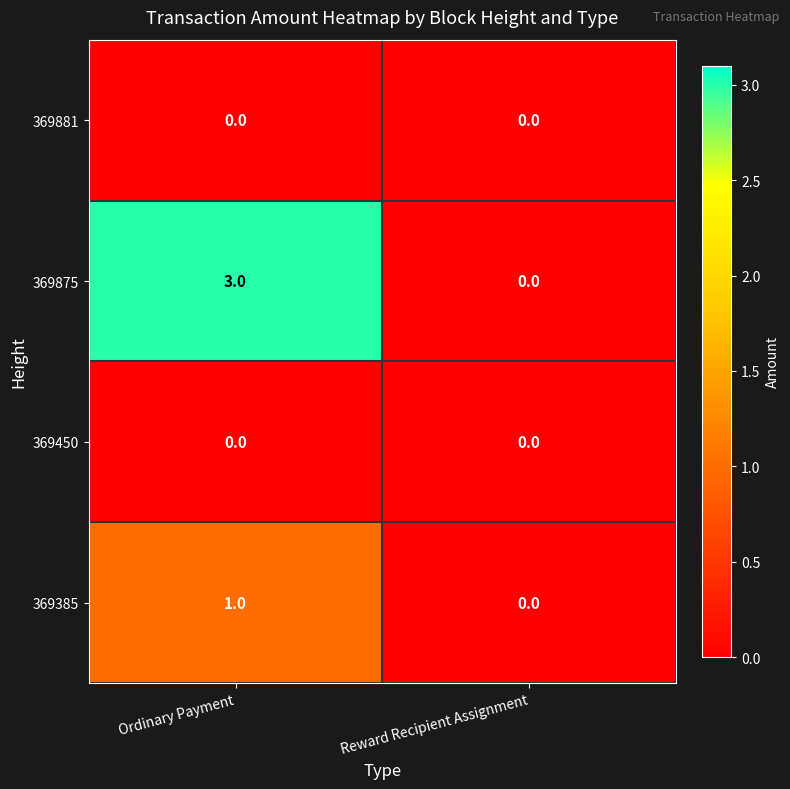

What is the total value across all series at Ordinary Payment?

4